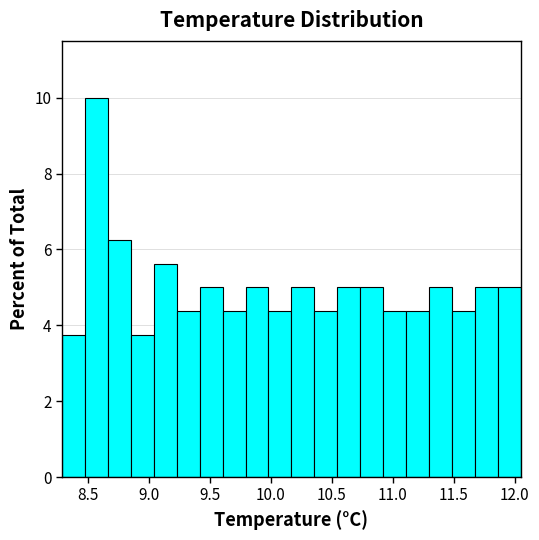

Around what value on the x-axis is the tallest bar? Give the approximate position of its centre, as read against the axis.

8.55